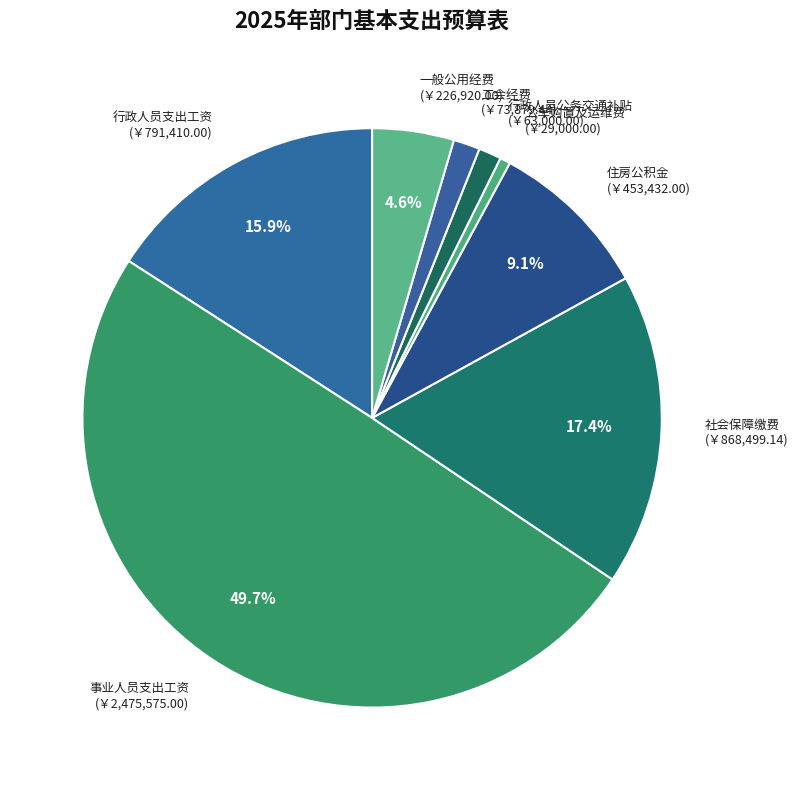

Is 行政人员公务交通补贴 the majority of the pie?

No